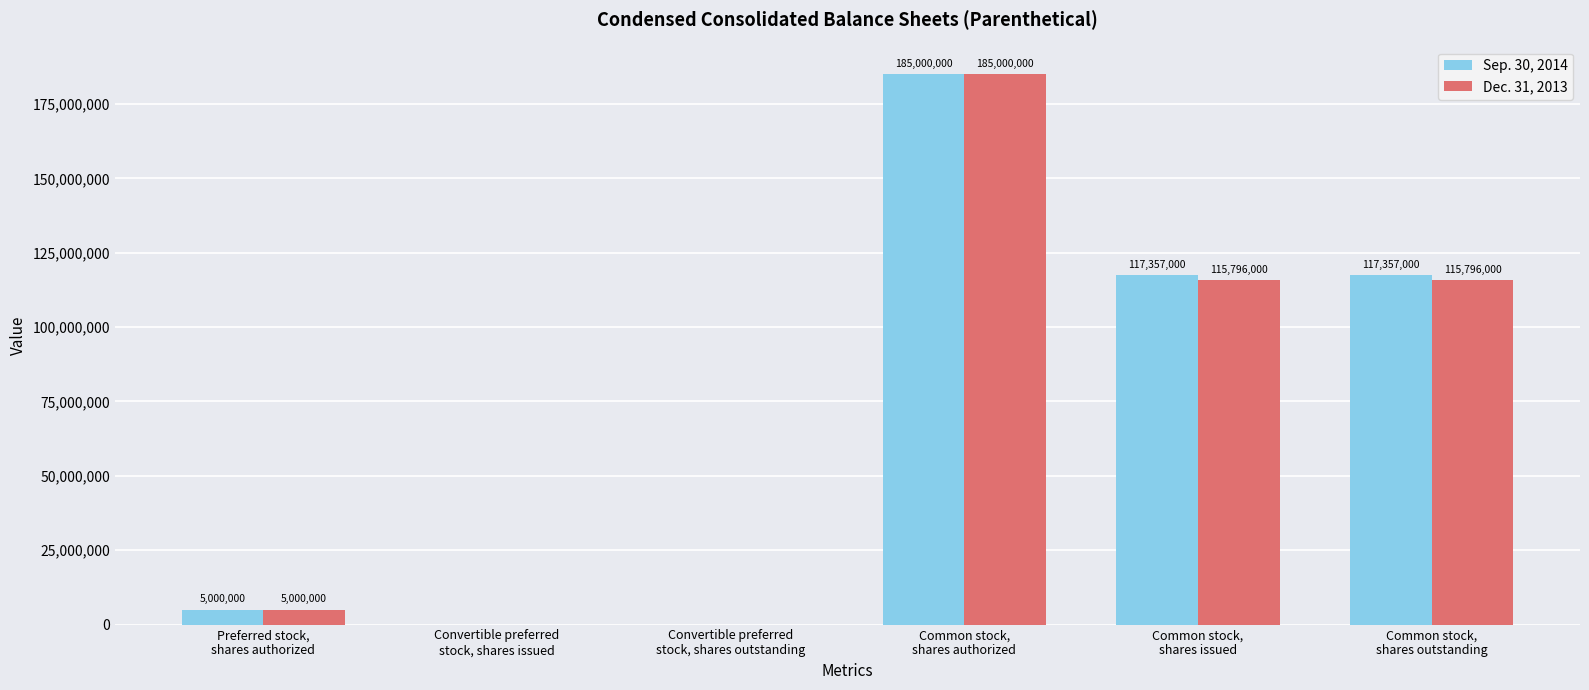

What is the maximum value shown in the chart?

185000000